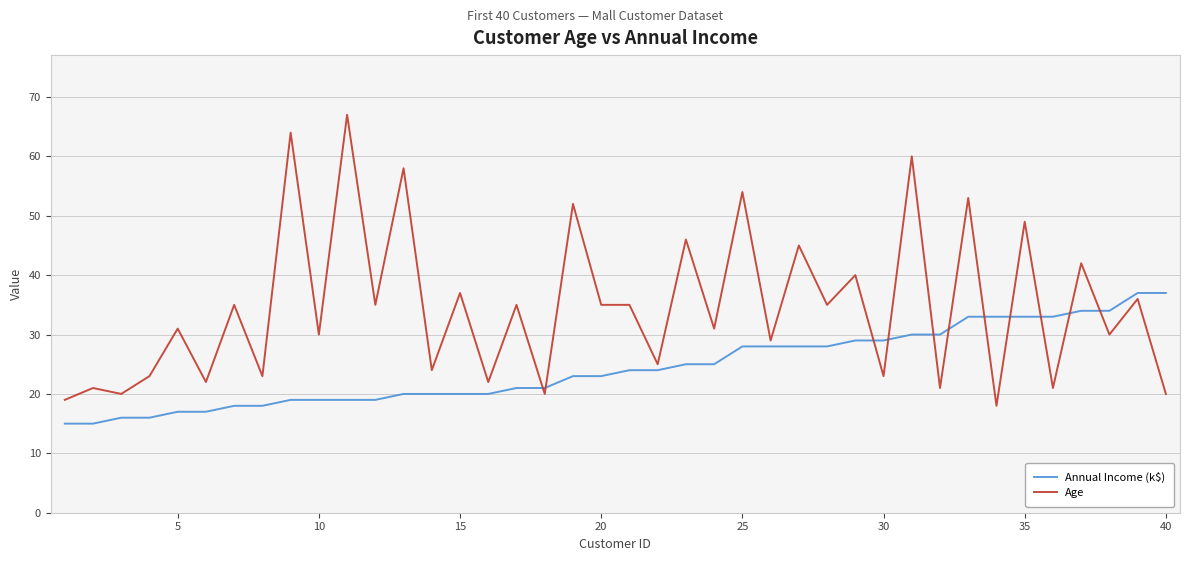

Which series has the largest total across all categories?

Age